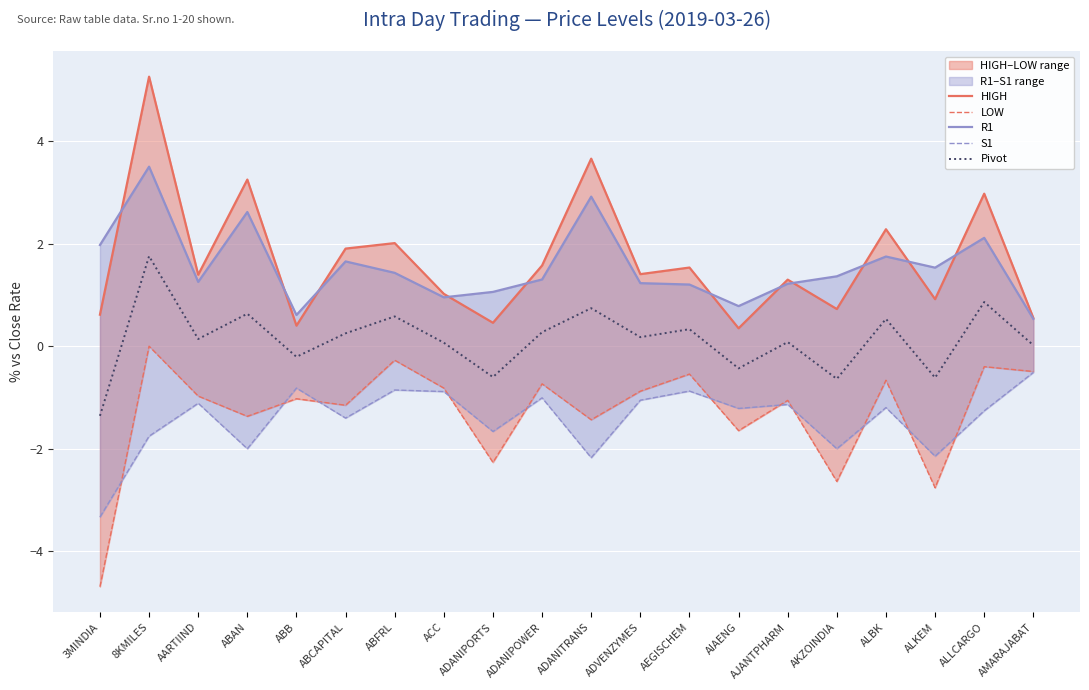

Read the S1 value at ABFRL.

-0.9